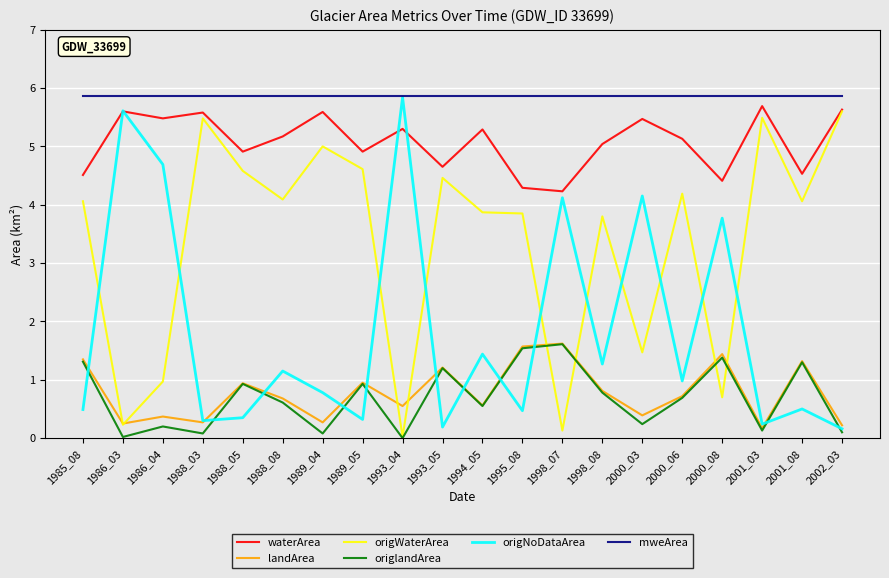

What is the highest value of the landArea series?

1.6